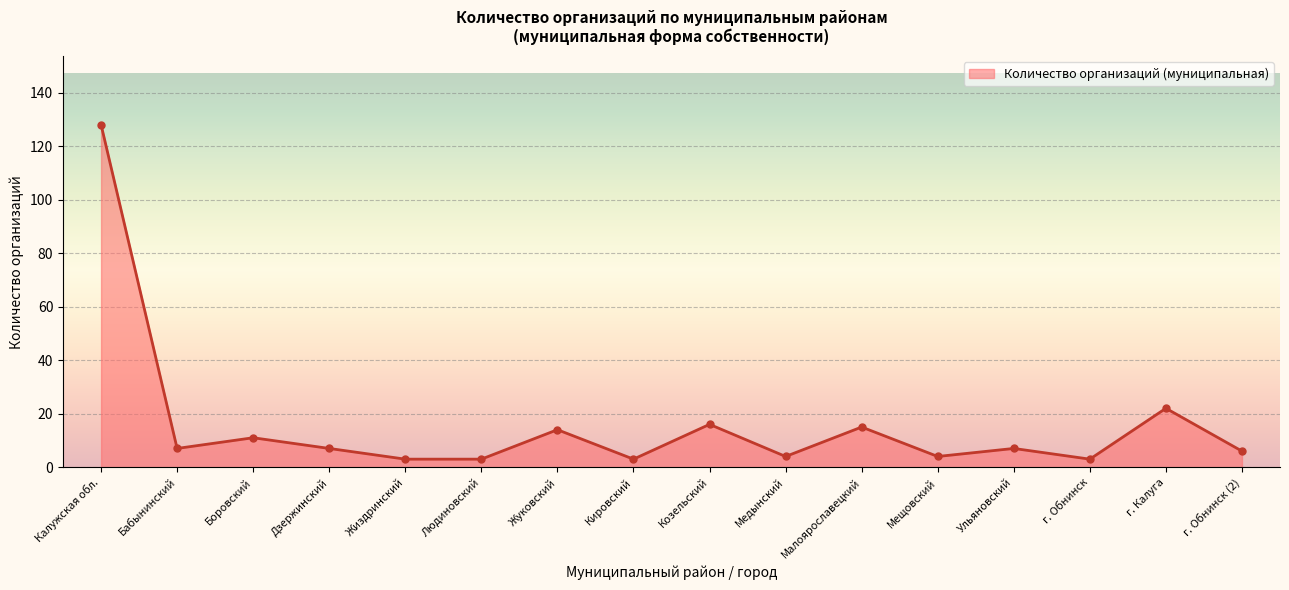

What is the label of the 15th point from the right?

Бабынинский